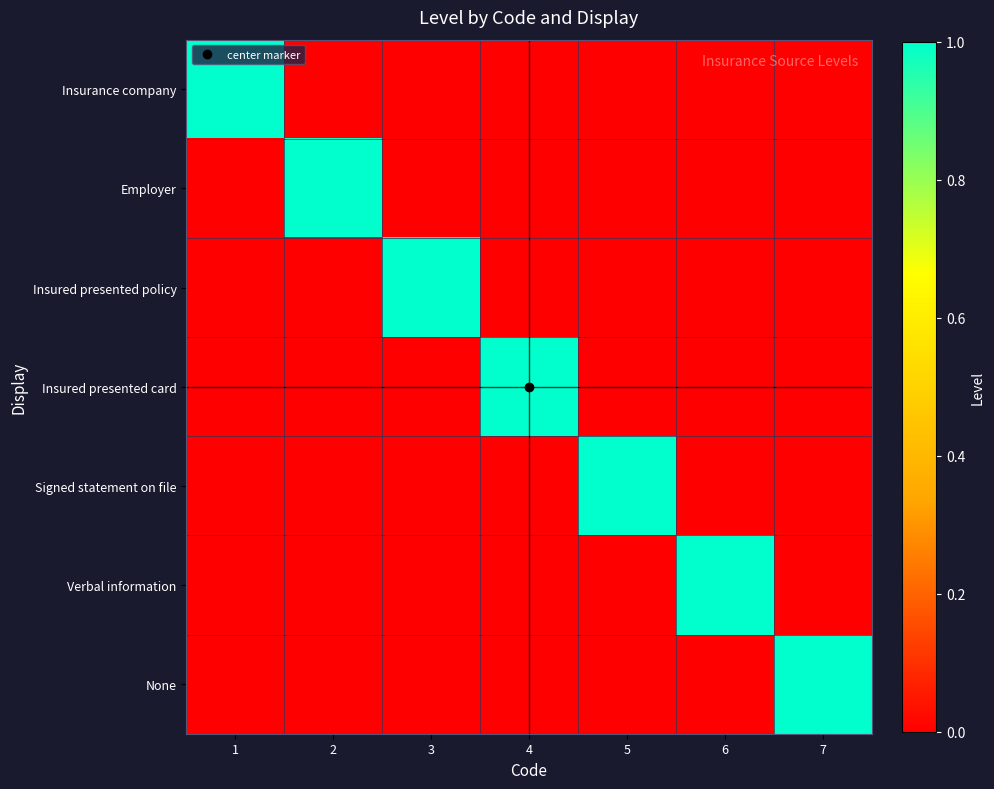

Reading right to left, list all the values displayed in this chart.

Insurance company: 7=0	6=0	5=0	4=0	3=0	2=0	1=1
Employer: 7=0	6=0	5=0	4=0	3=0	2=1	1=0
Insured presented policy: 7=0	6=0	5=0	4=0	3=1	2=0	1=0
Insured presented card: 7=0	6=0	5=0	4=1	3=0	2=0	1=0
Signed statement on file: 7=0	6=0	5=1	4=0	3=0	2=0	1=0
Verbal information: 7=0	6=1	5=0	4=0	3=0	2=0	1=0
None: 7=1	6=0	5=0	4=0	3=0	2=0	1=0